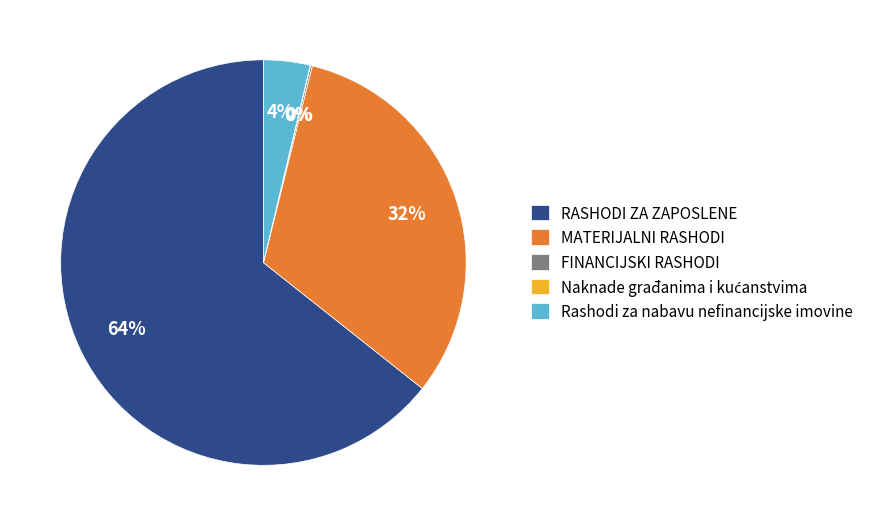

Which slice is the largest?

RASHODI ZA ZAPOSLENE